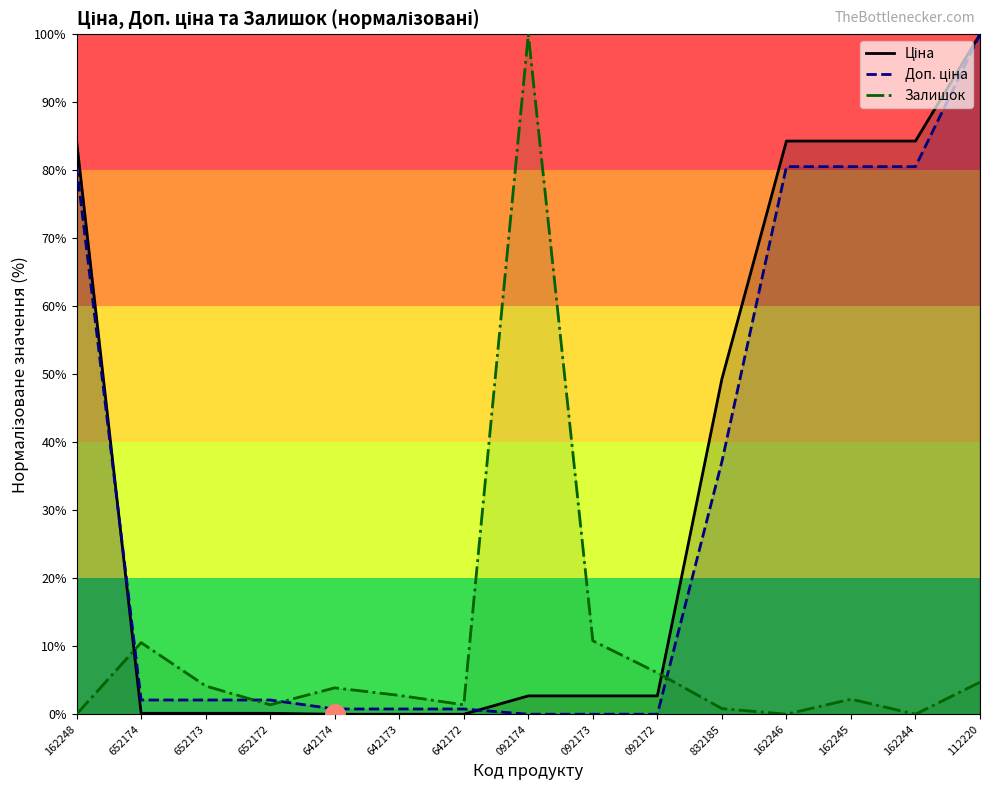

What position from the right is 112220?

1